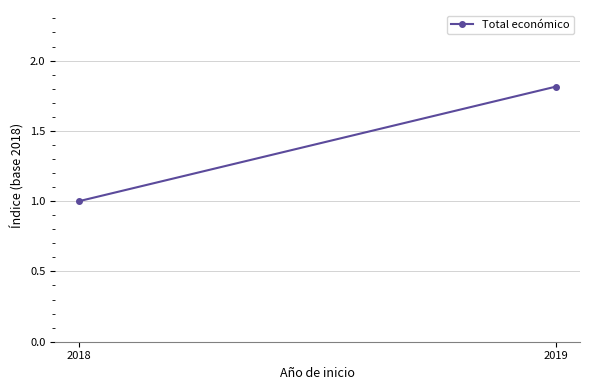

List the labels in order of value, largest first.

2019, 2018